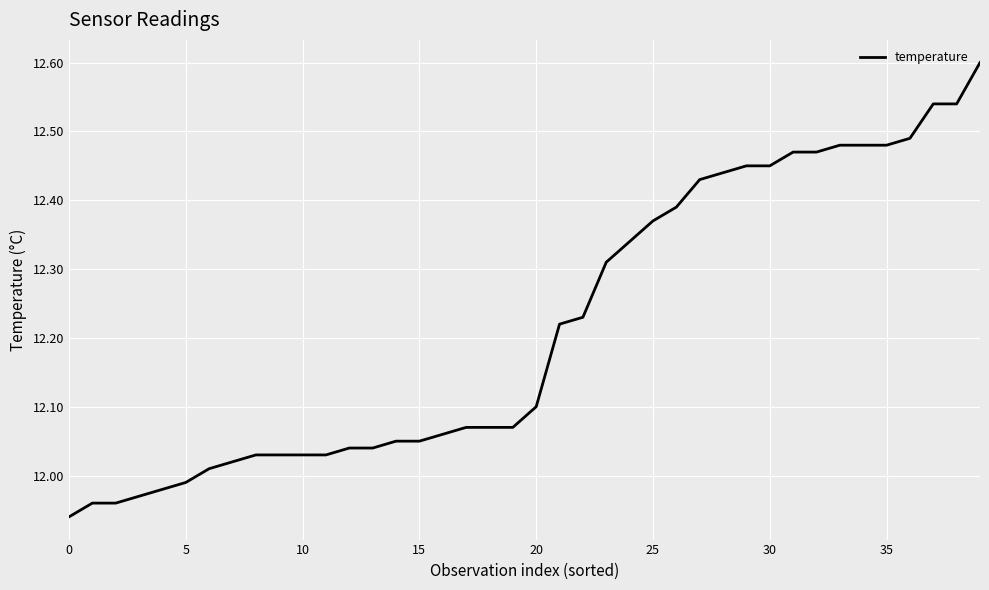

What is the difference between the maximum and minimum values?

0.7